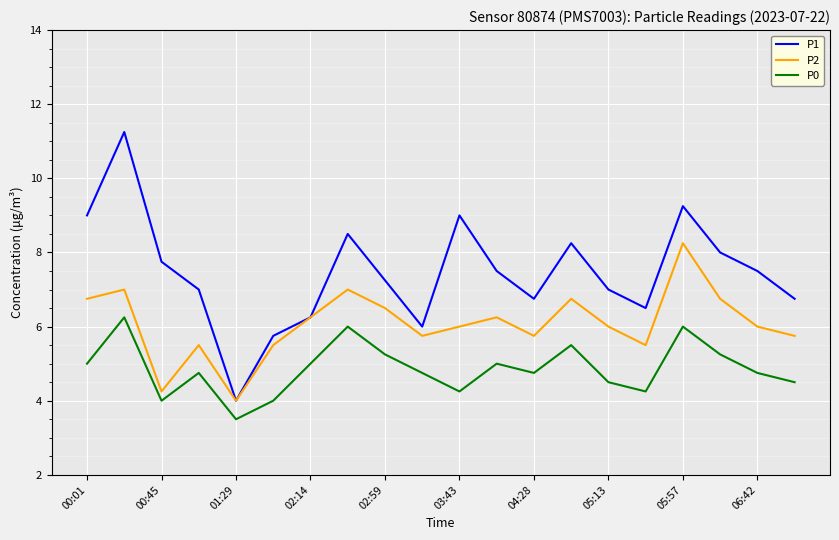

Which series has the largest total across all categories?

P1